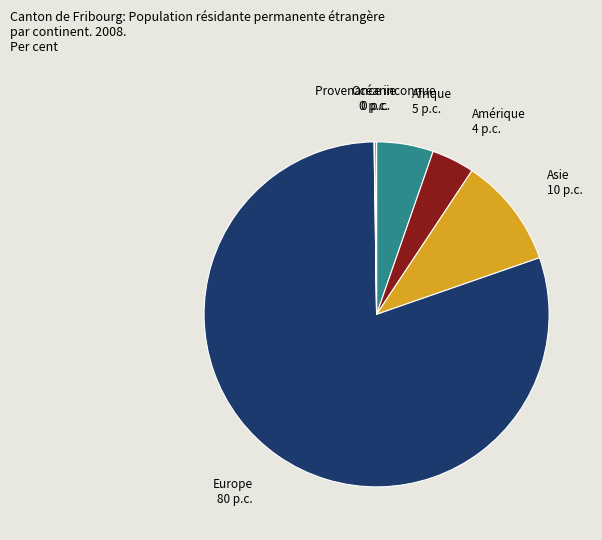

Does any single category account for the majority?

Yes